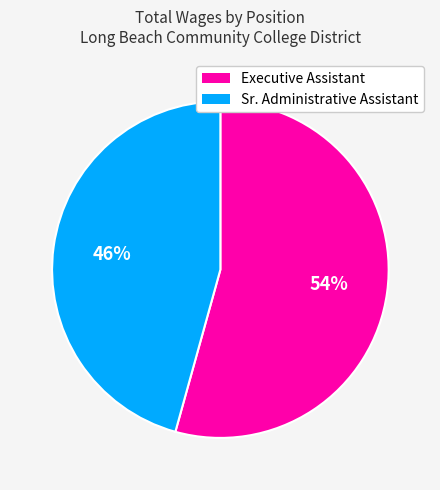

Combined, do Sr. Administrative Assistant and Executive Assistant account for over 50%?

Yes